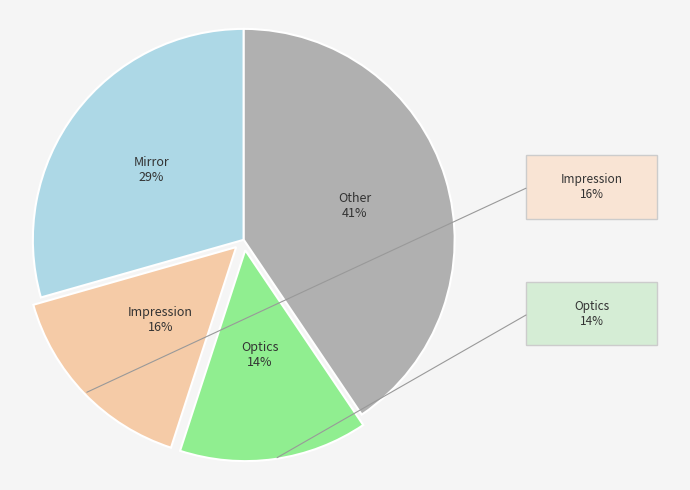

How many segments does this pie chart have?

4